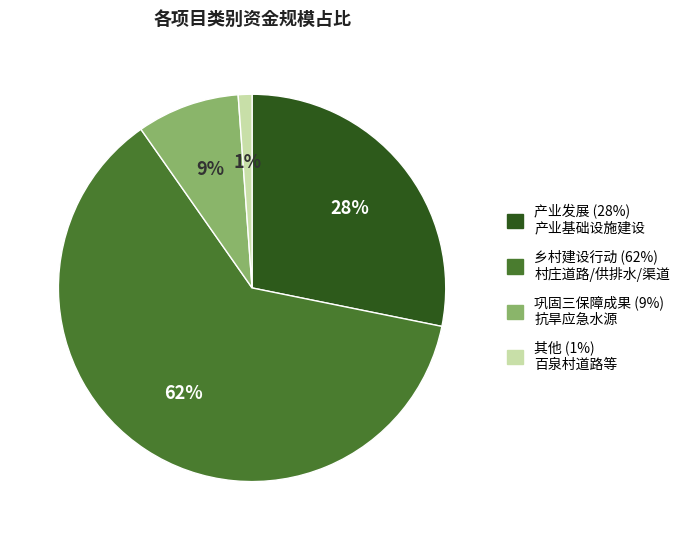

Is there a majority slice in this chart?

Yes